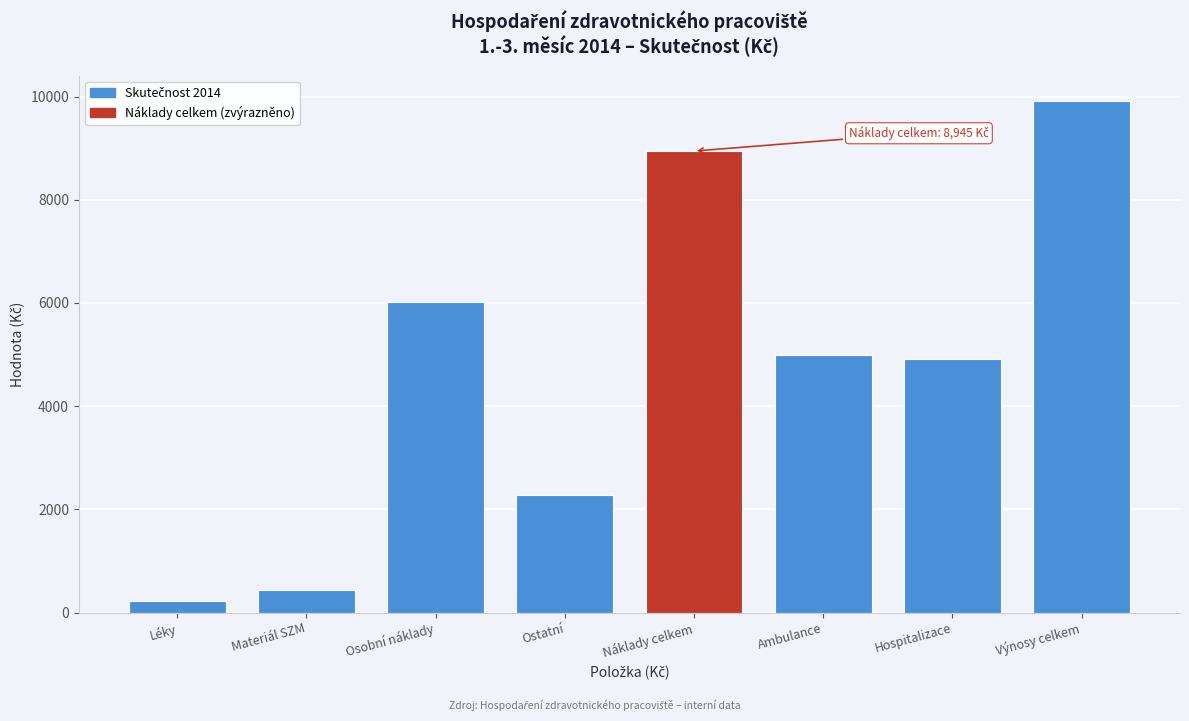

Reading right to left, list all the values displayed in this chart.

Výnosy celkem=9912.0	Hospitalizace=4919.4	Ambulance=4992.6	Náklady celkem=8944.7	Ostatní=2278.3	Osobní náklady=6011.9	Materiál SZM=435.2	Léky=219.4